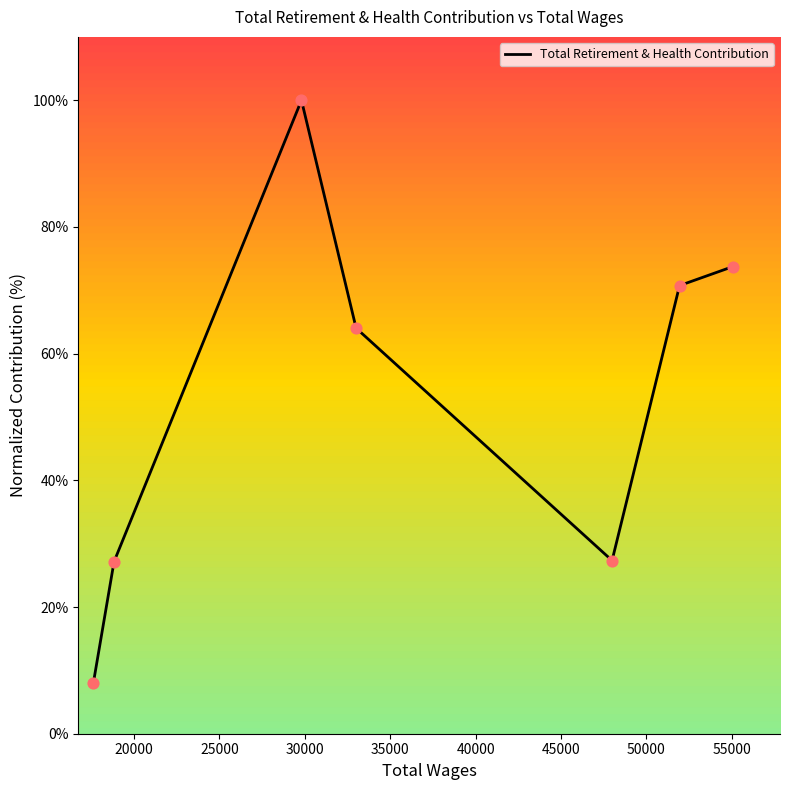

What is the lowest value of the Total Retirement & Health Contribution series?

8.0